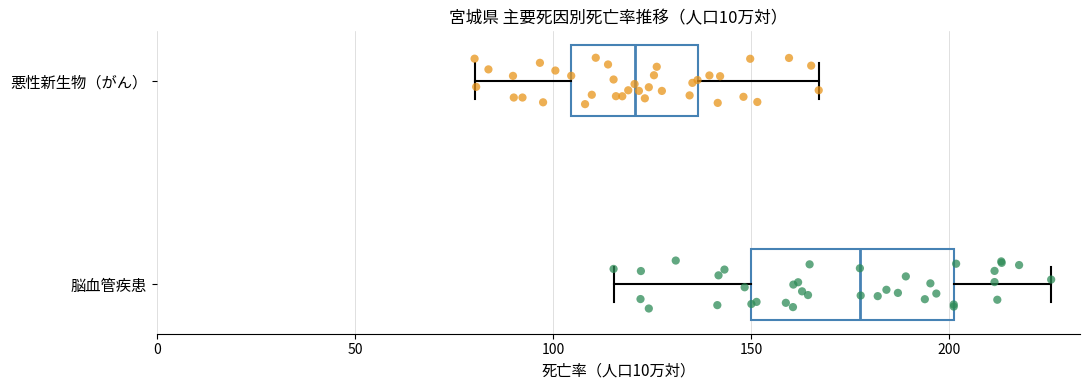

Where is the left edge of the box for 悪性新生物（がん） on the x-axis? The values are not printed on the chart, so give them approximately, as read against the axis.

105